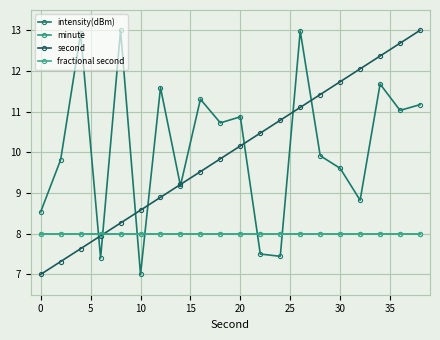

At how many categories does at least one series exceed 8?

19